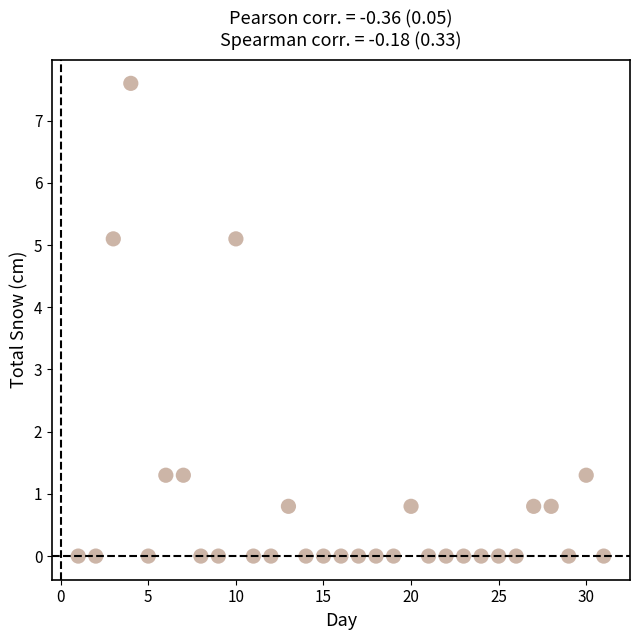

What is the range of Y values (max minus min)?

7.6